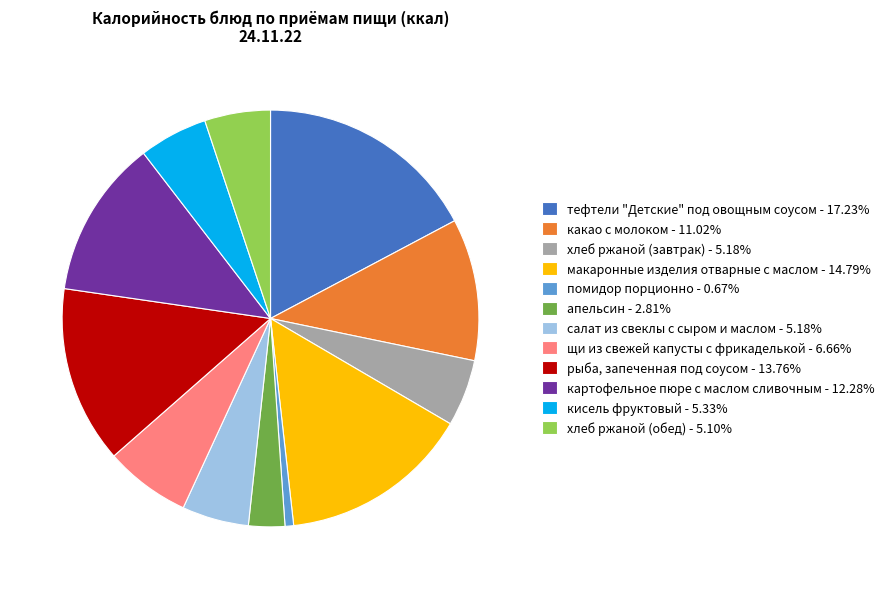

How many slices are in this pie chart?

12